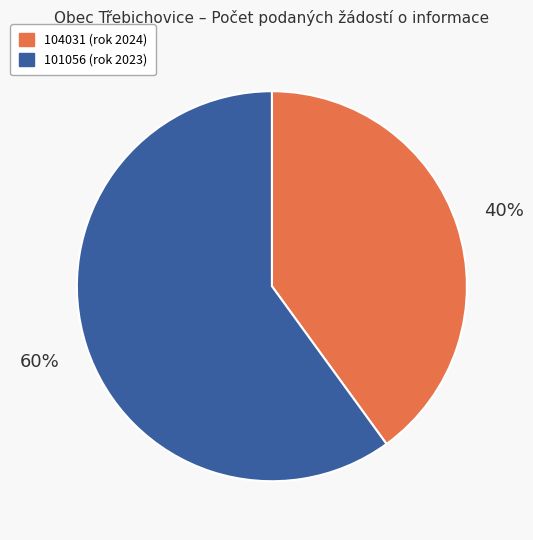

The 104031 slice represents 29% of the pie. True or false?

False